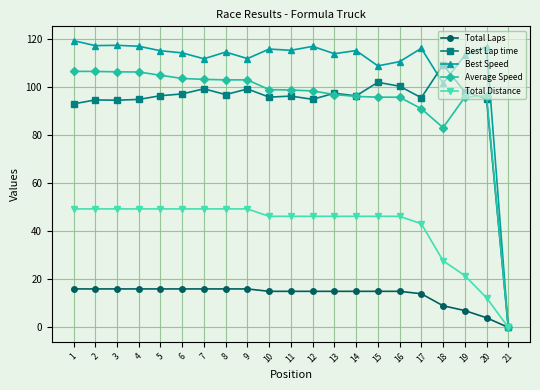

Which series has the largest range (max minus min)?

Best Speed